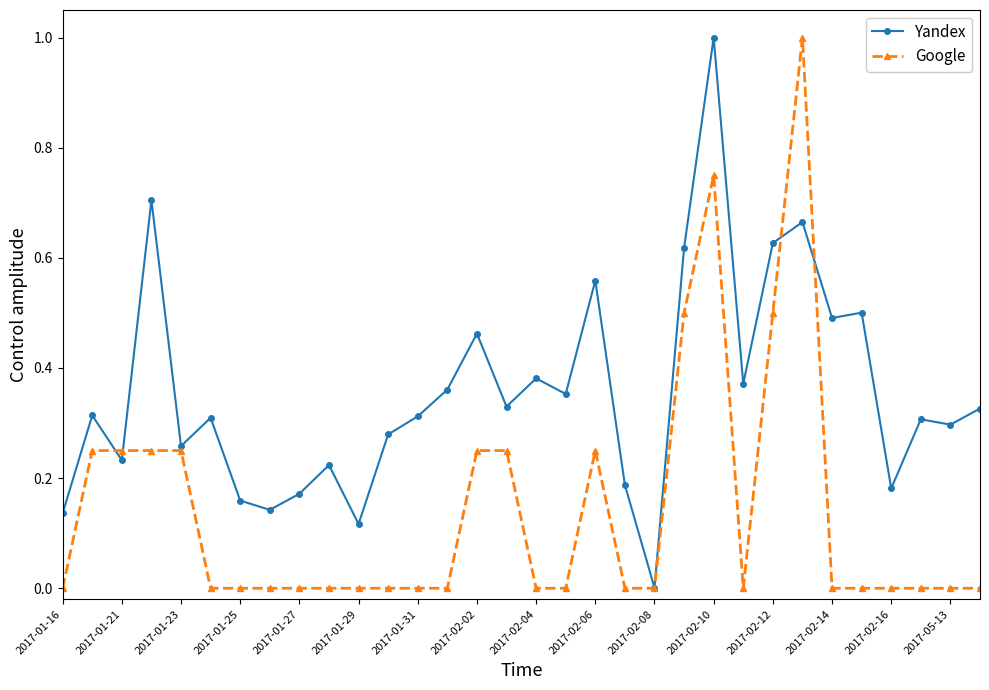

Which series has the largest total across all categories?

Yandex